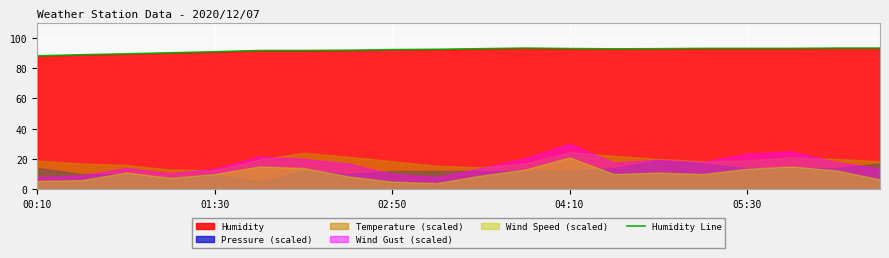

What is the maximum value for Humidity Line?

93.2